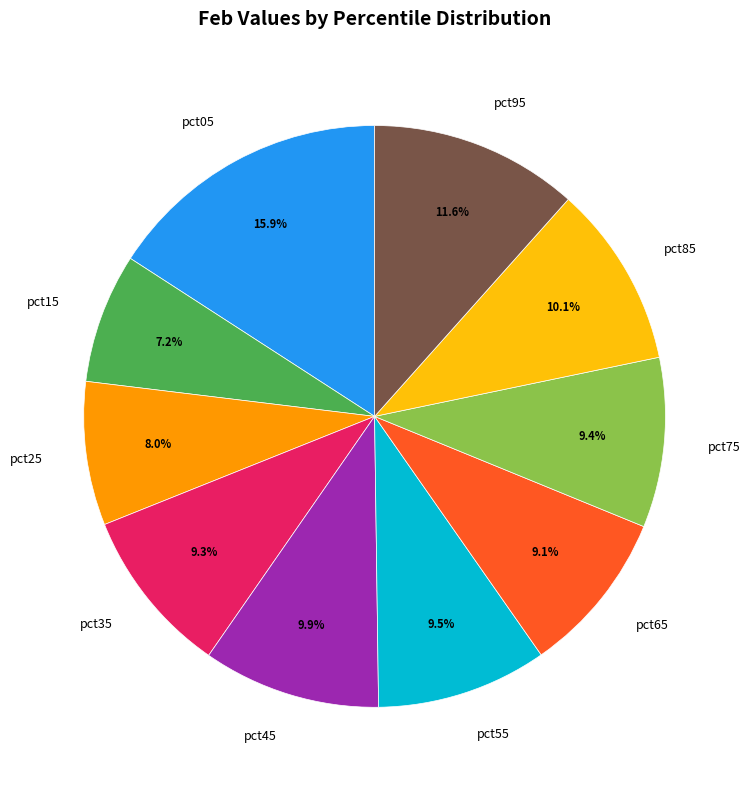

To the nearest percent, what percentage of the pie is pct75?

9%